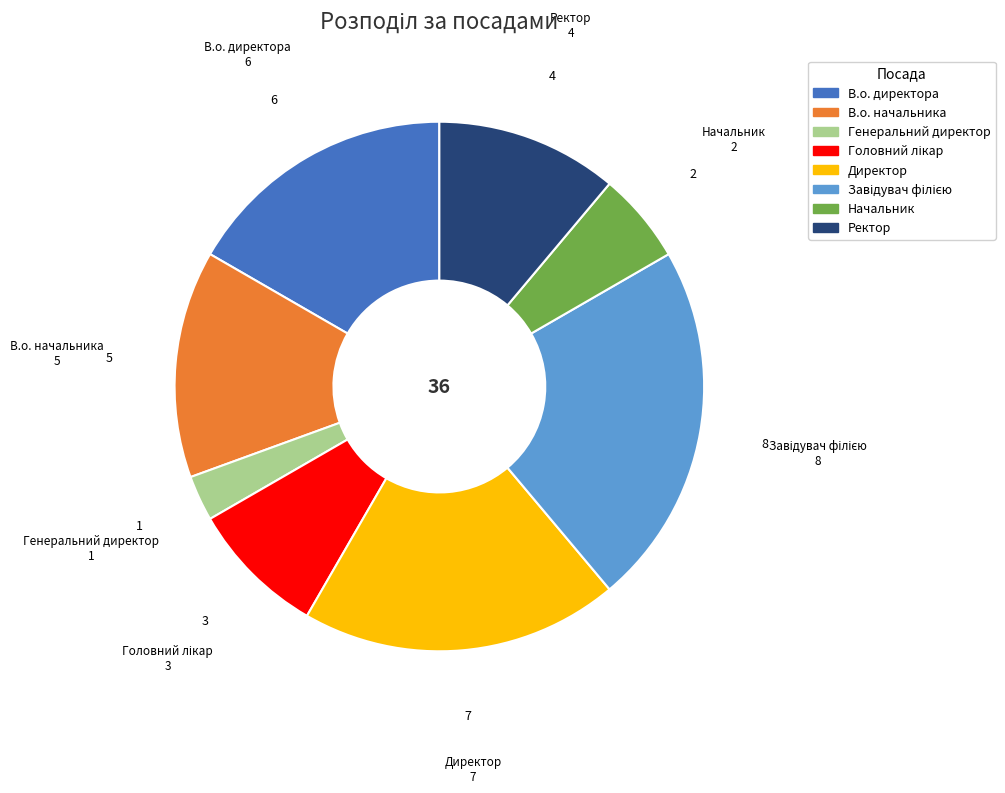

Which has a higher value, В.о. директора or Начальник?

В.о. директора